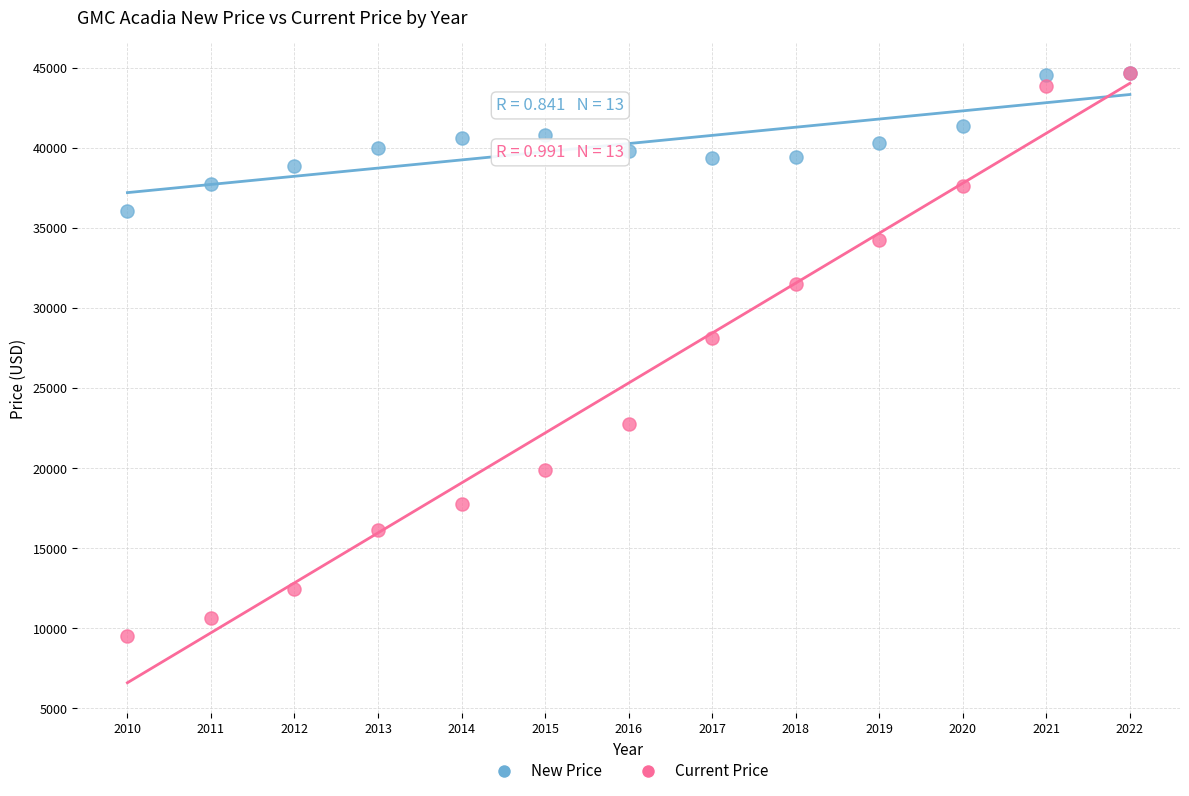

What are all the series names shown in the legend?

New Price, Current Price